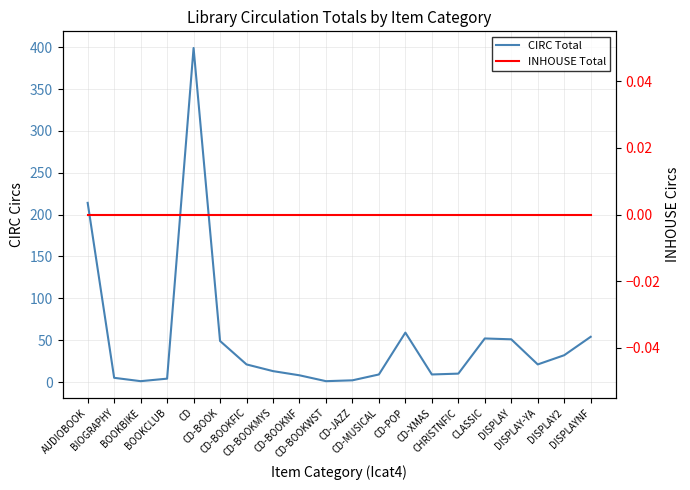

Which has a higher value, CD-MUSICAL or CD-BOOKNF?

CD-MUSICAL